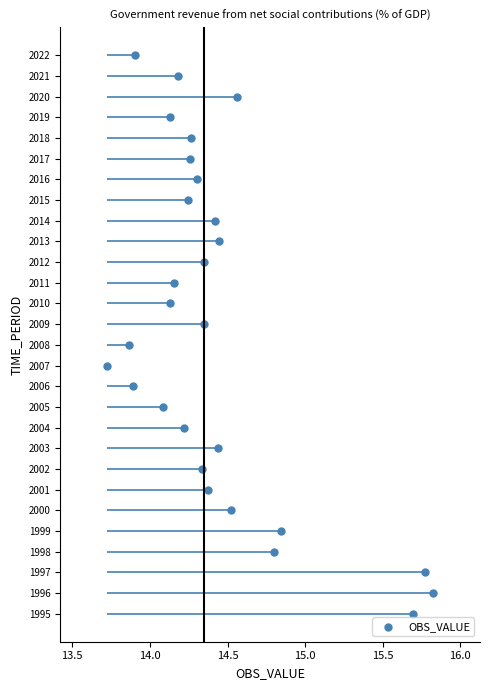

What is the range of Y values (max minus min)?

27